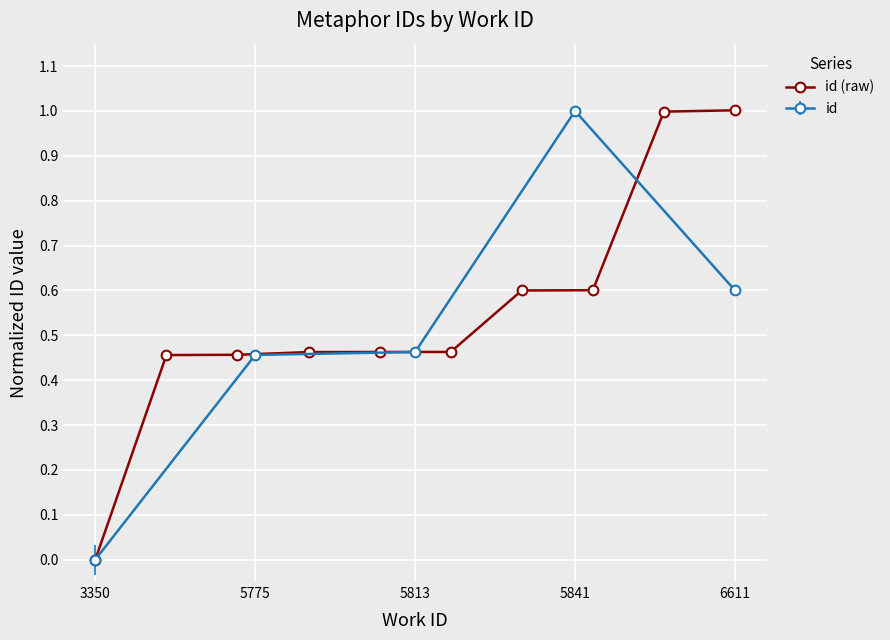

The chart shows a value of 0.7 at 5841. True or false?

False